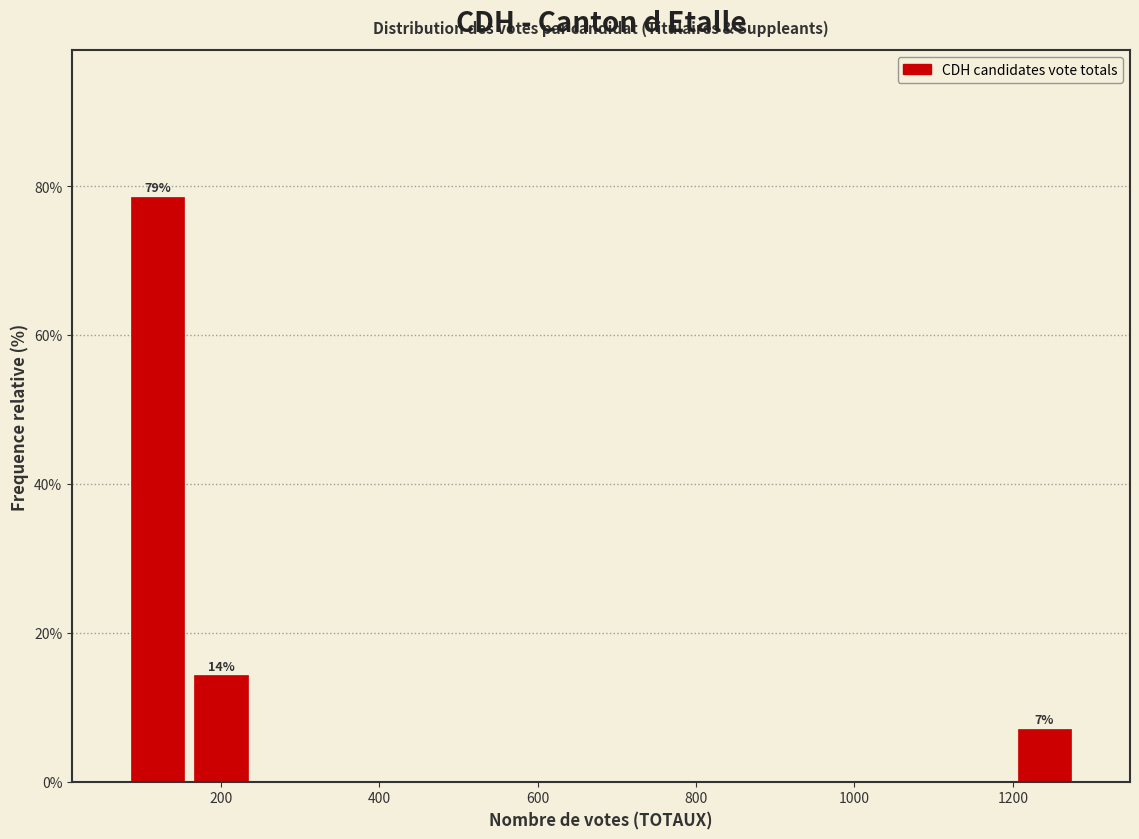

Which range on the x-axis has the tallest bar?

80 to 160